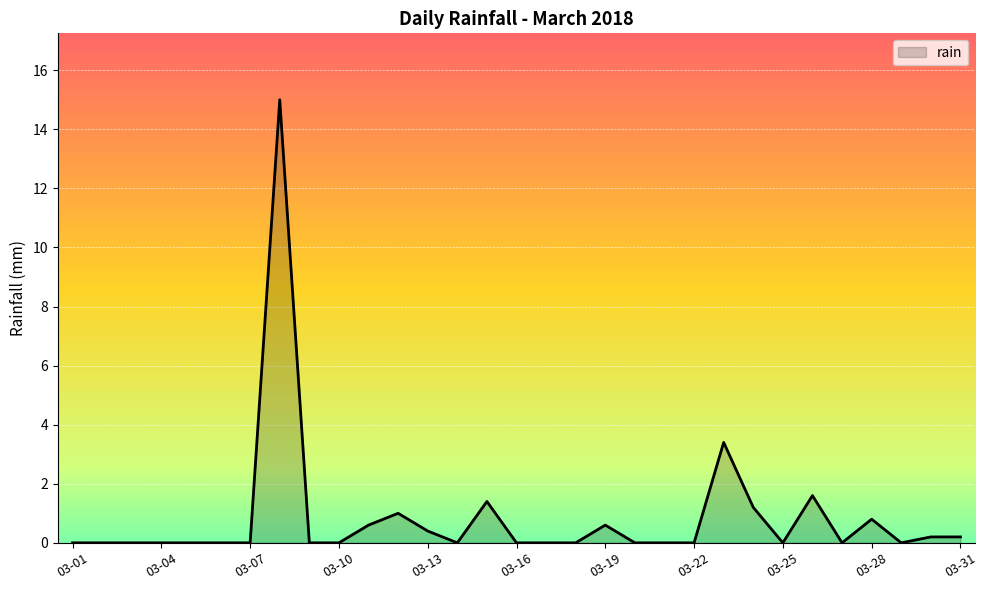

What is the sum of all values?

26.4